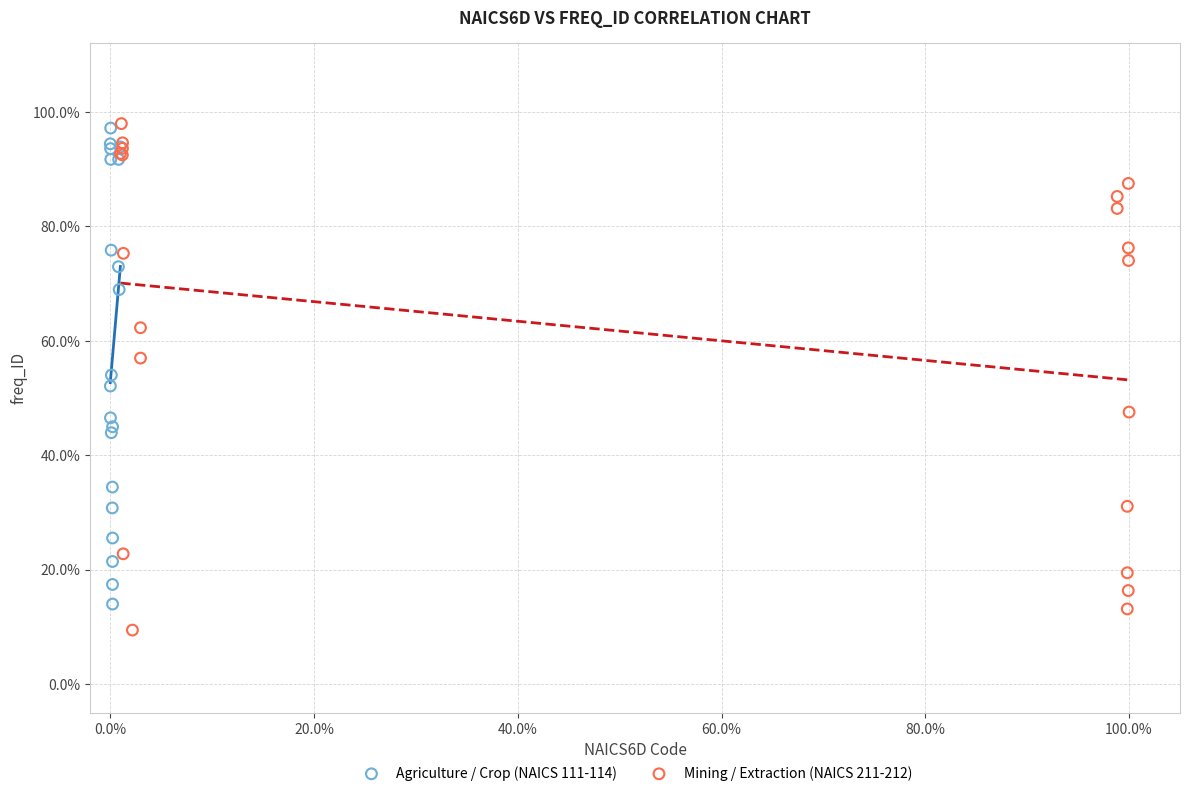

Which series reaches the minimum Y coordinate?

Mining / Extraction (NAICS 211-212)